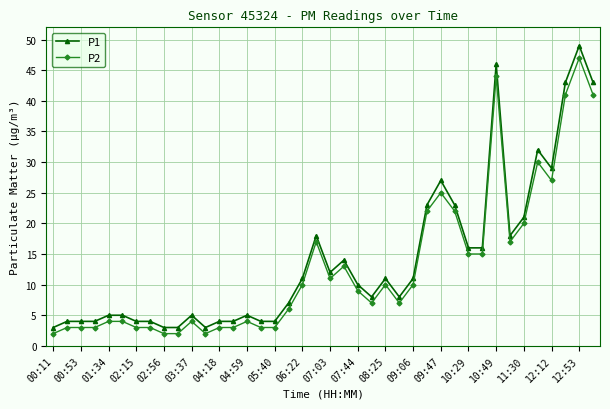

List the series in order of their overall mean, highest first.

P1, P2